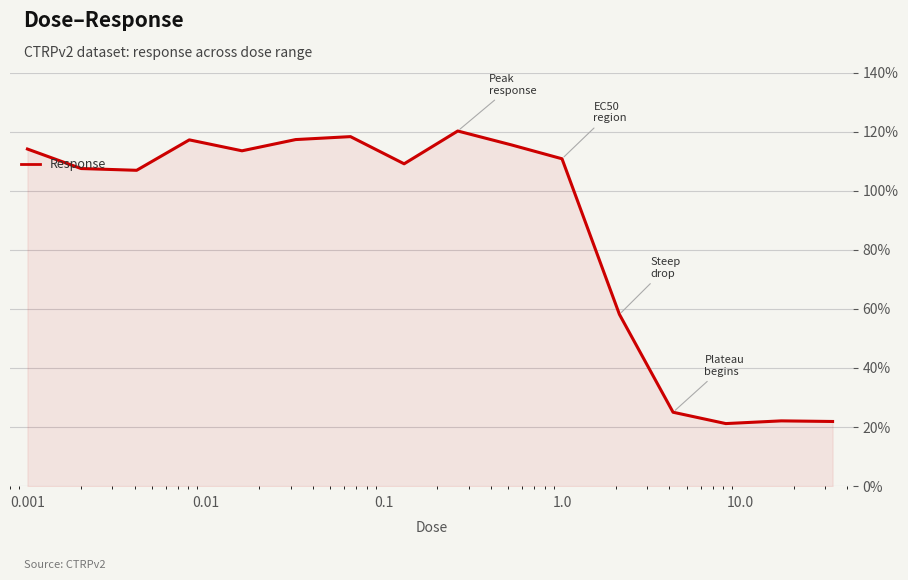

True or false: the data has more than 1 interior local peaks.

True